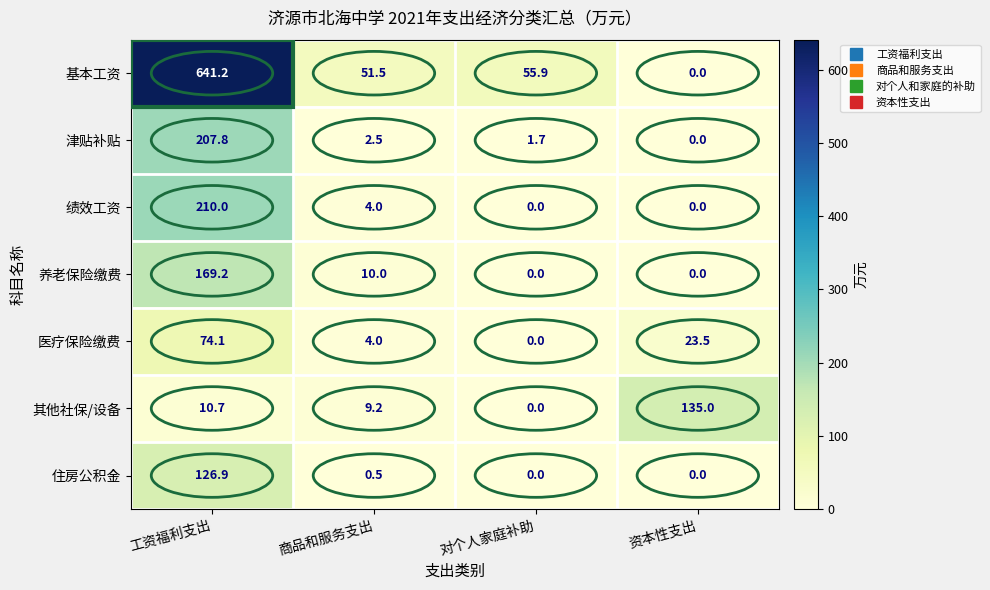

What is the spread (max minus min) of values at 商品和服务支出?

51.0